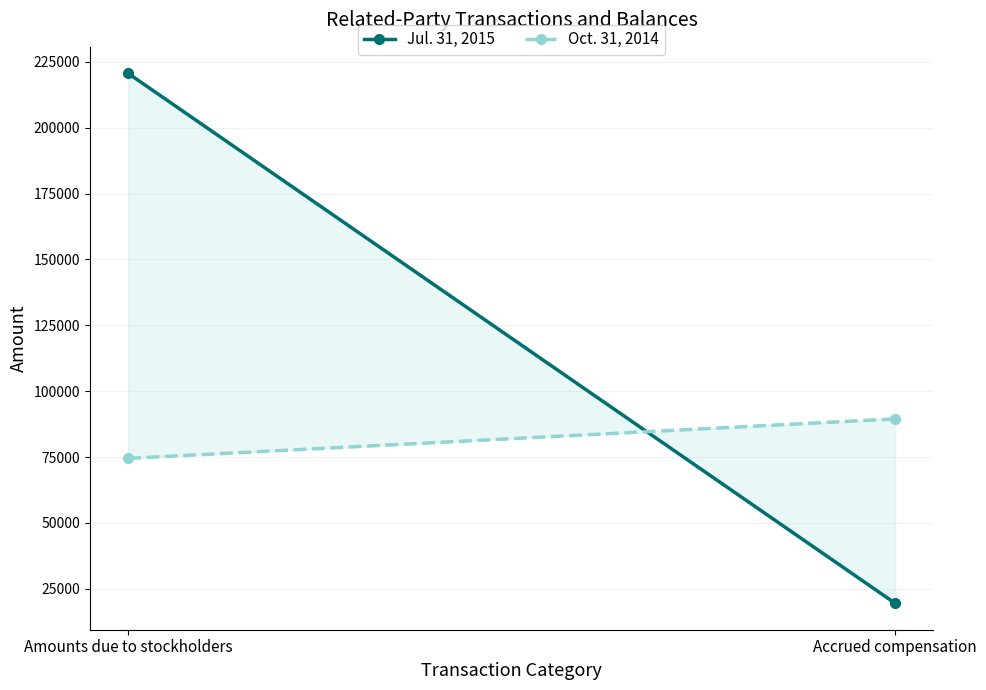

What are all the series names shown in the legend?

Jul. 31, 2015, Oct. 31, 2014